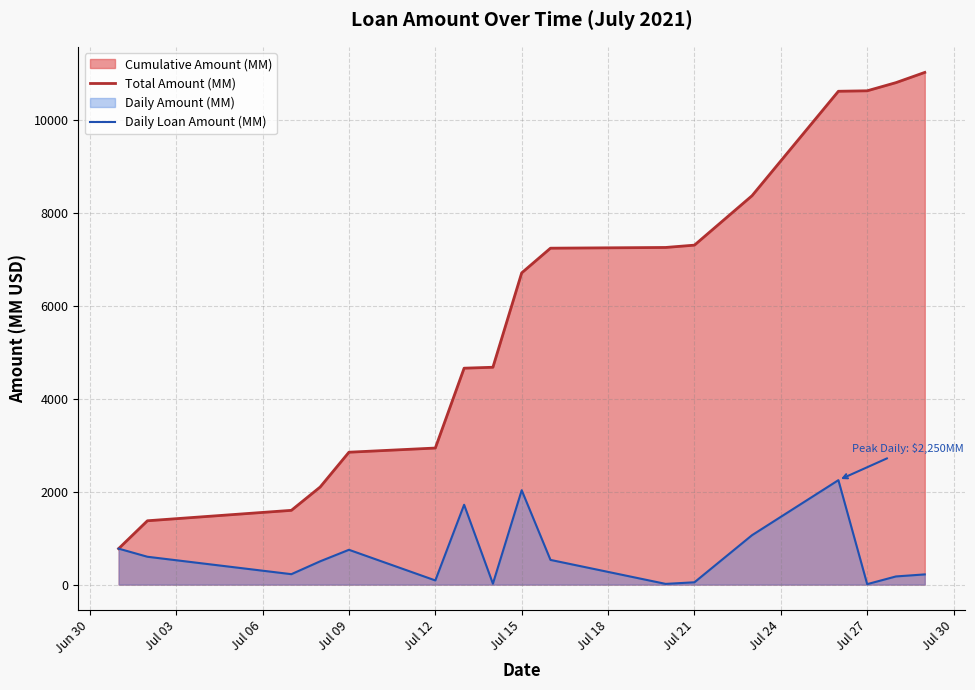

What is the smallest value displayed?

10.0